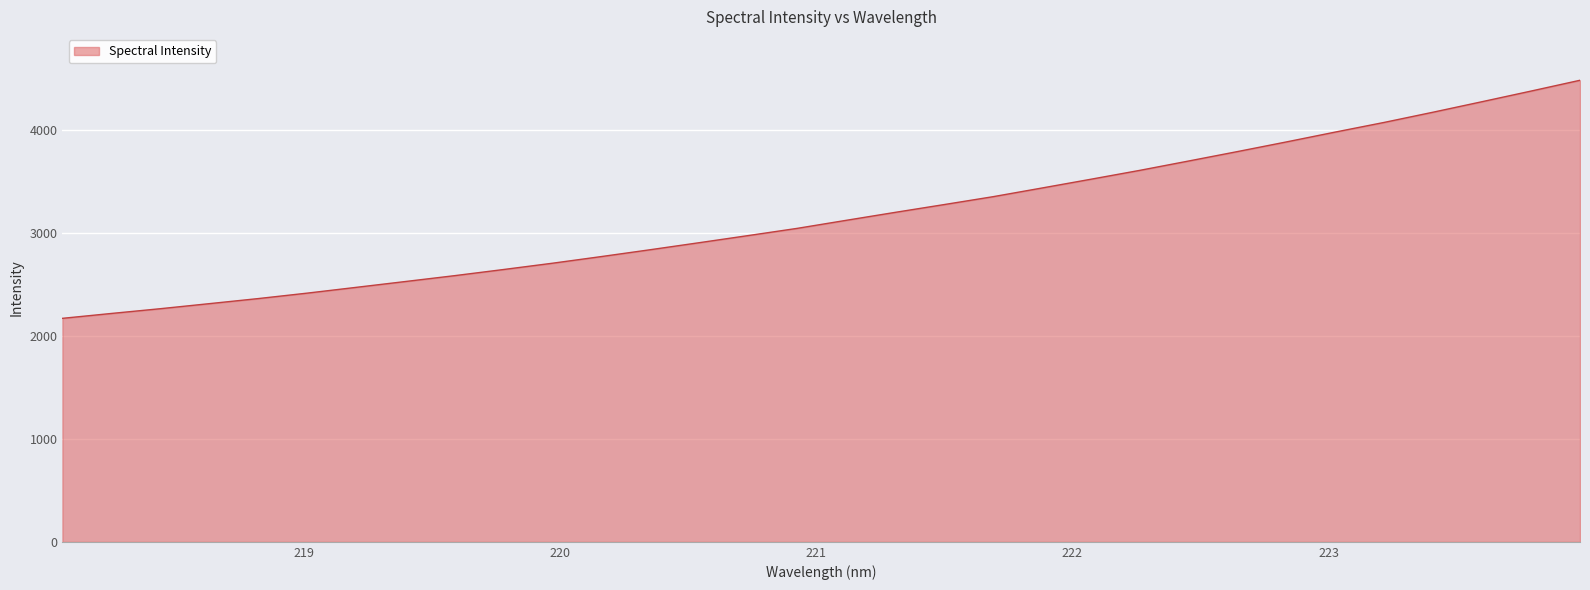

What is the greatest value displayed?

4481.9